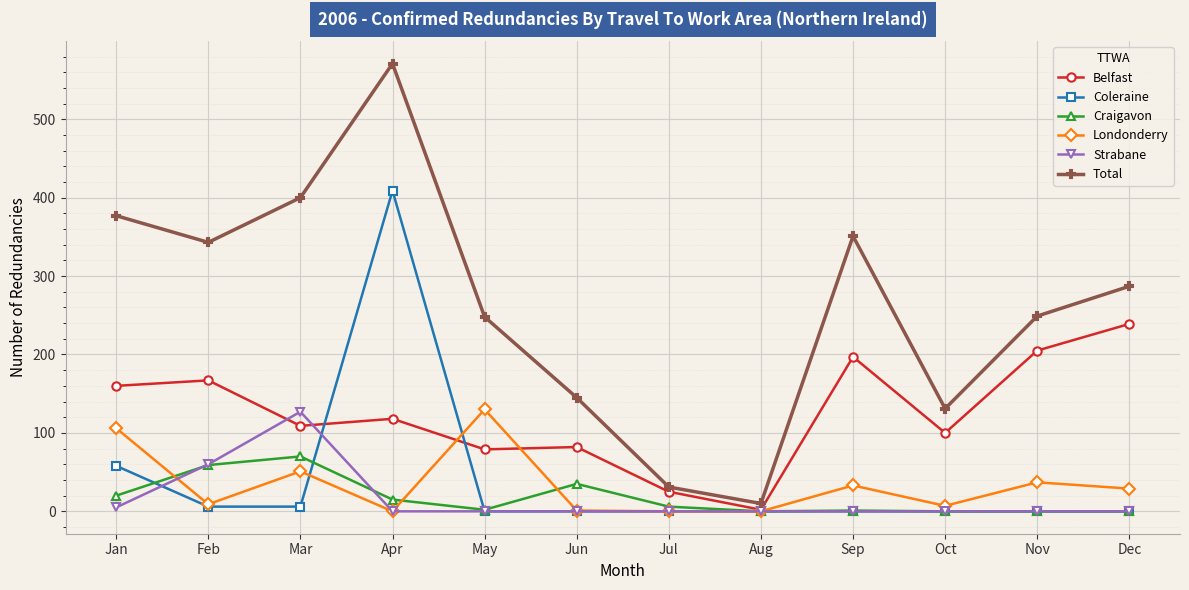

At which label does Craigavon first exceed 6?

Jan